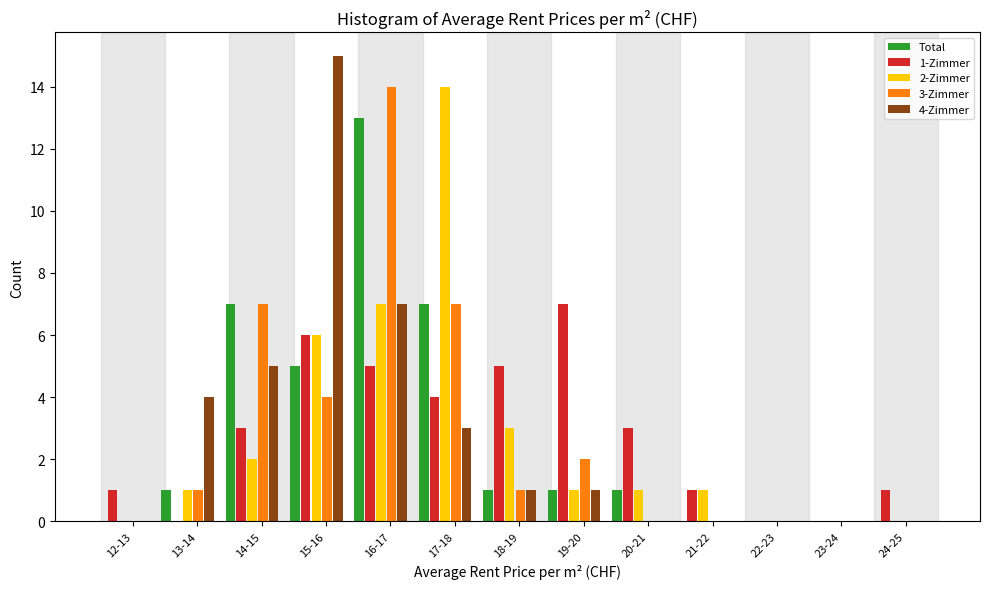

The 4-Zimmer series shows 3 at 16-17. True or false?

False